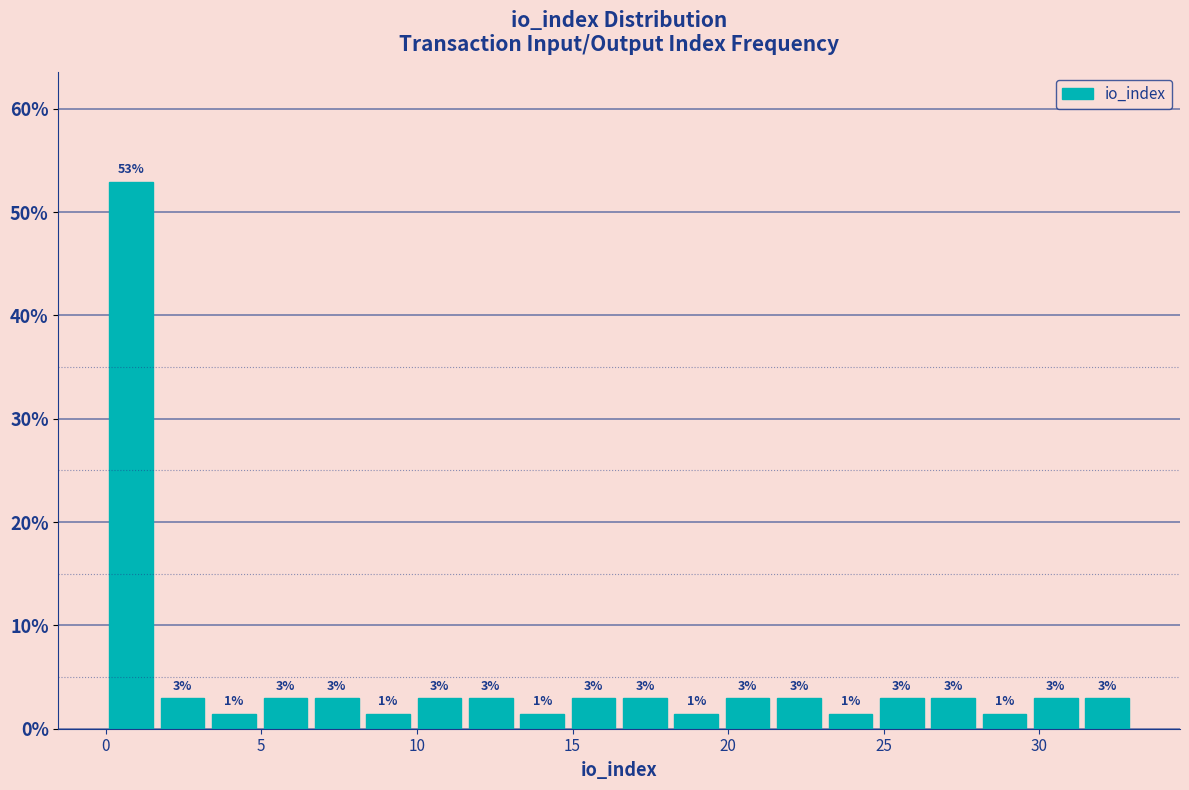

Around what value on the x-axis is the tallest bar? Give the approximate position of its centre, as read against the axis.

1.0